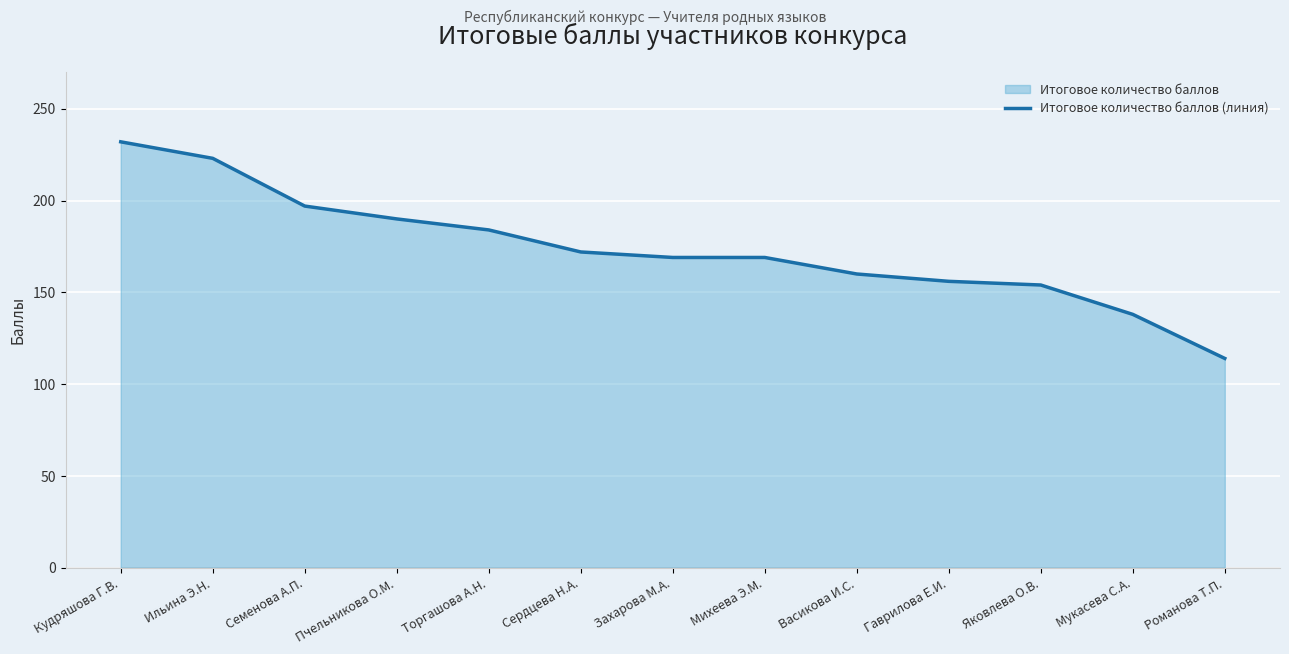

Which category has the highest value across all series?

Кудряшова Г.В.